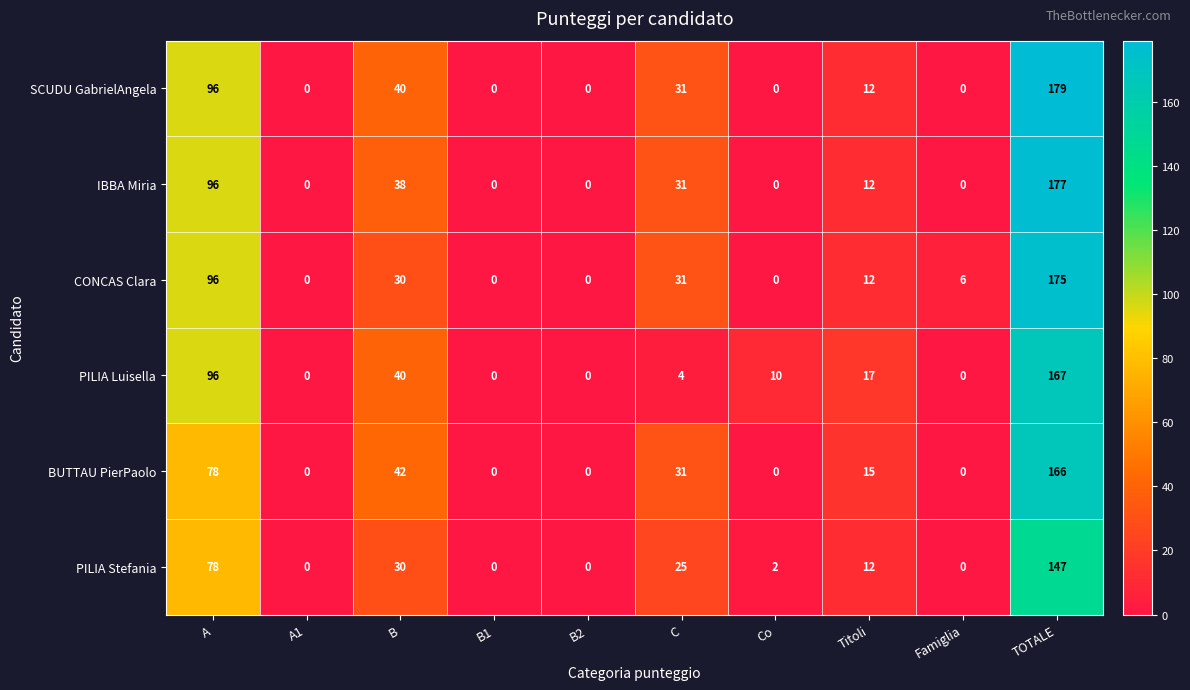

Count the number of data series in this chart.

6